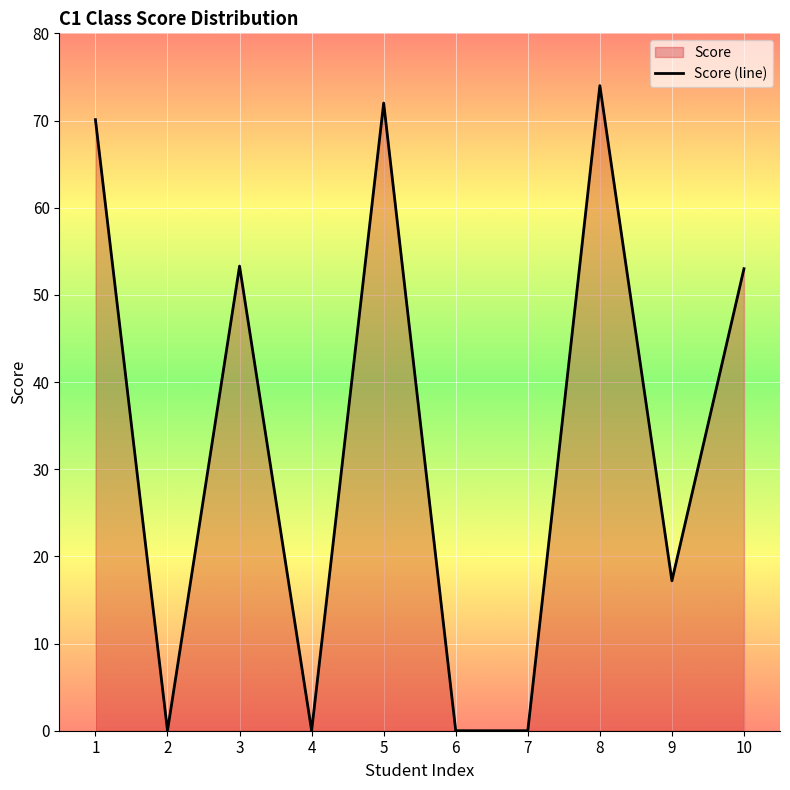

List the labels in order of value, largest first.

8, 5, 1, 3, 10, 9, 2, 4, 6, 7